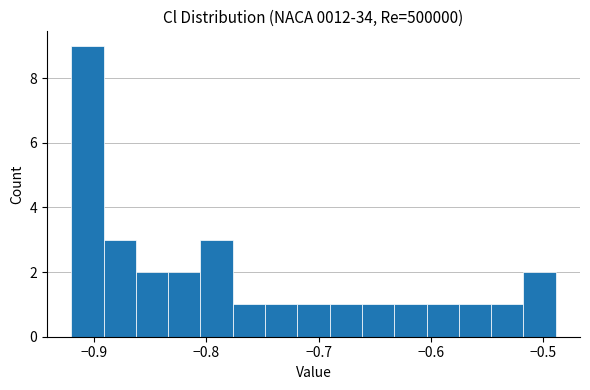

Read against the x-axis, roughly where is the centre of the tallest bar?

-0.91